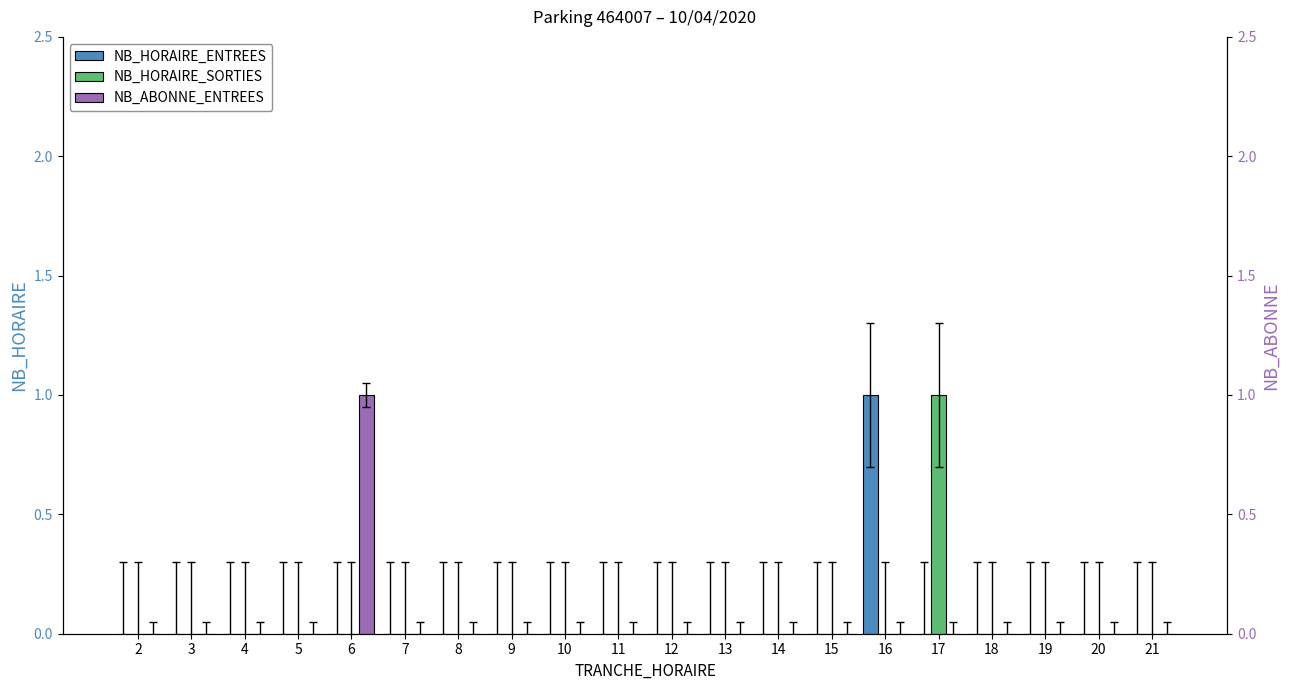

At how many categories does at least one series exceed 0?

3